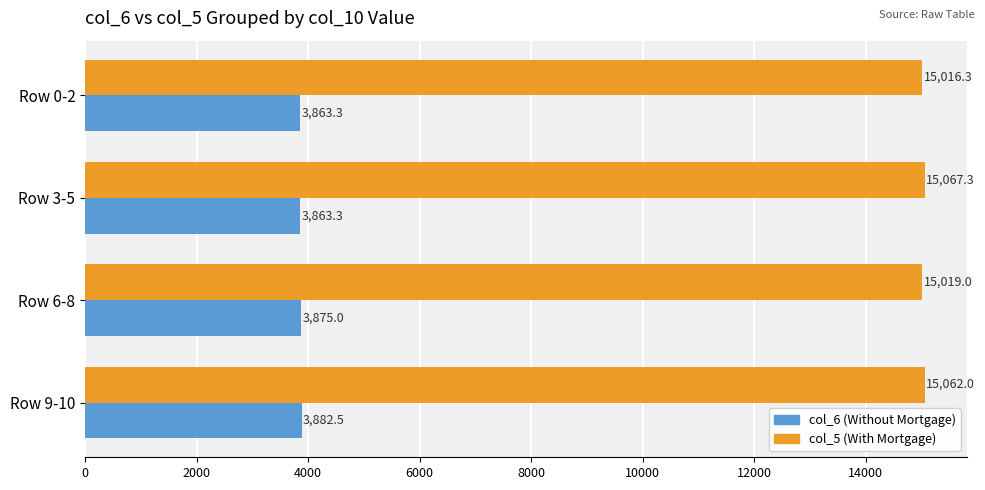

Which series has the largest range (max minus min)?

col_5 (With Mortgage)